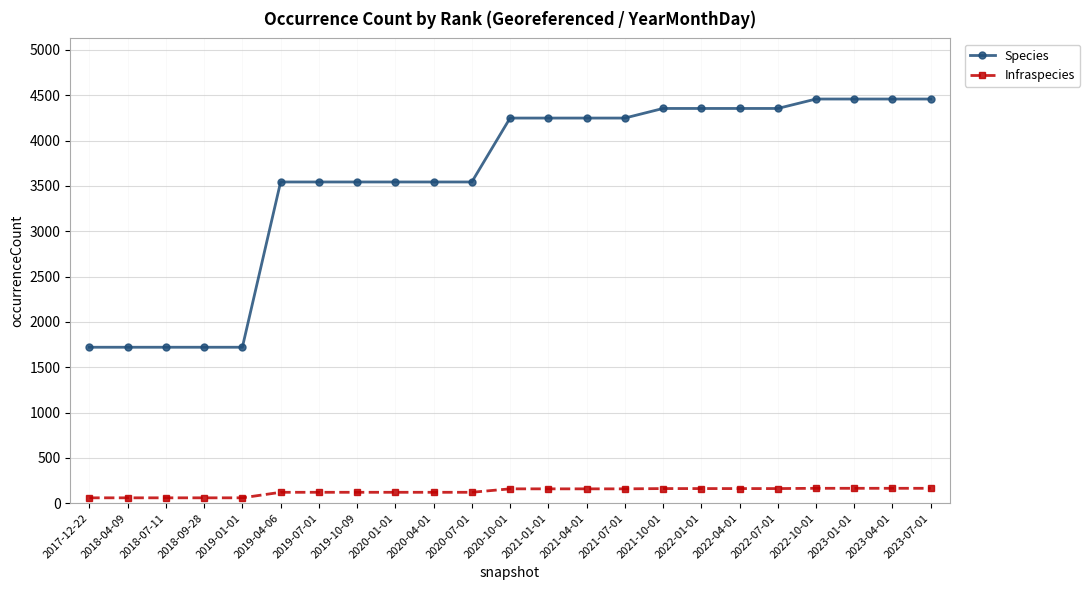

What are all the series names shown in the legend?

Species, Infraspecies